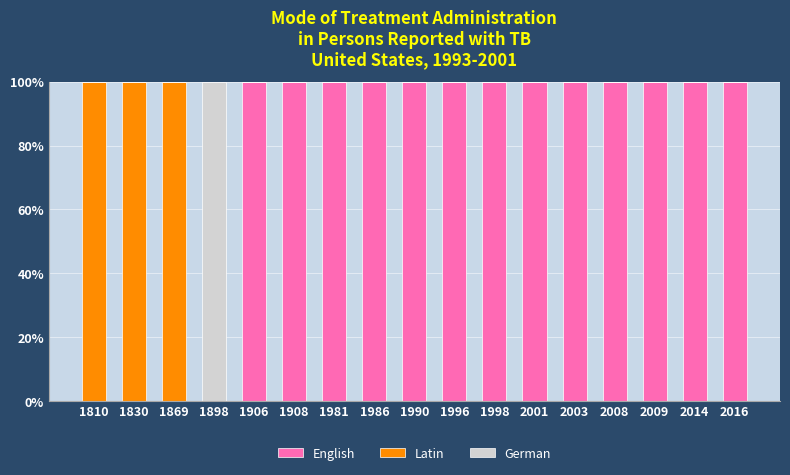

What is the maximum value for English?

100